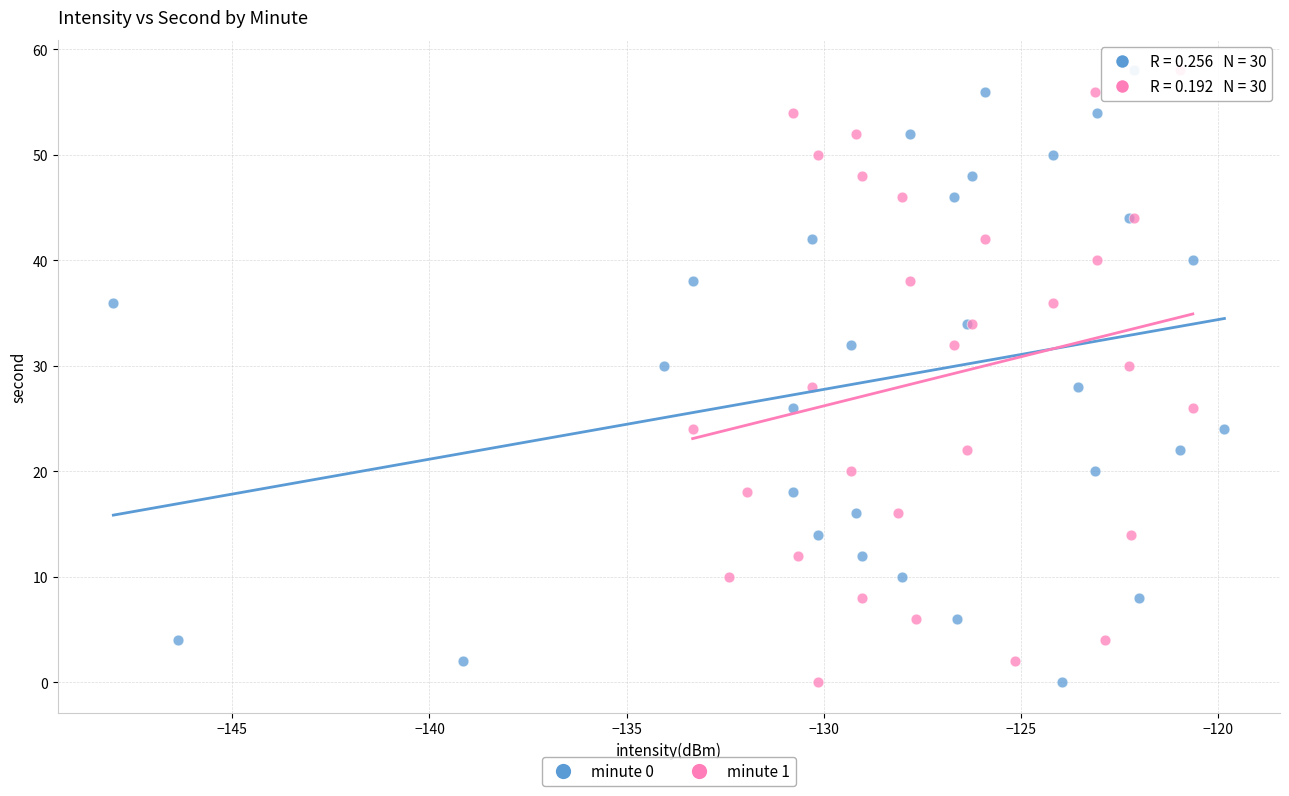

What are all the series names shown in the legend?

minute 0, minute 1